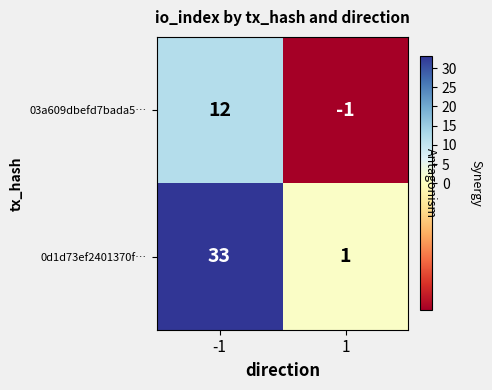

How many data points in 0d1d73ef2401370f… are less than 33?

1